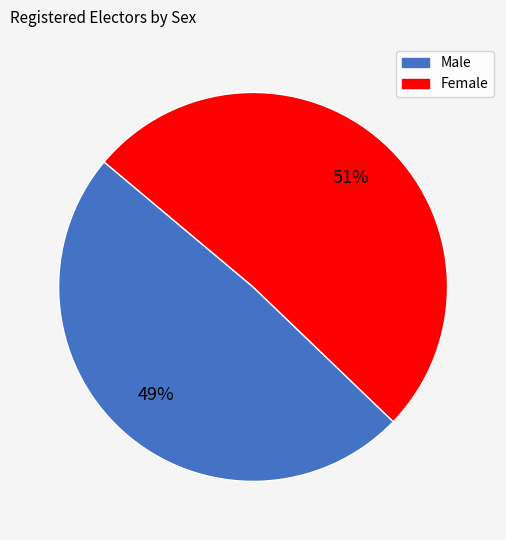

To the nearest percent, what percentage of the pie is Female?

51%